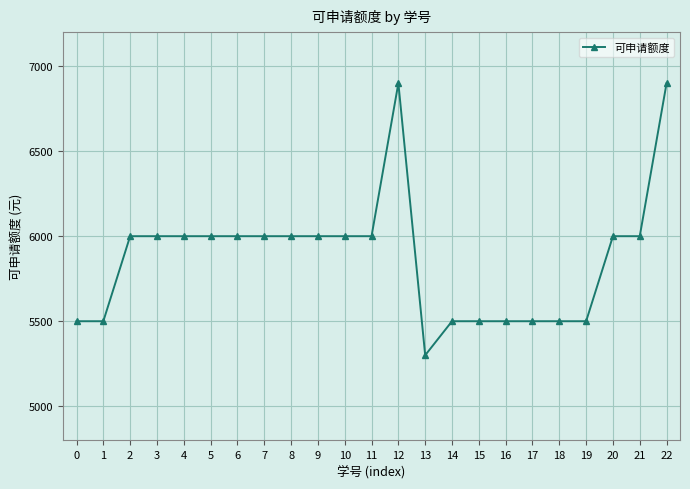

What is the difference between the values at 18 and 3?

500